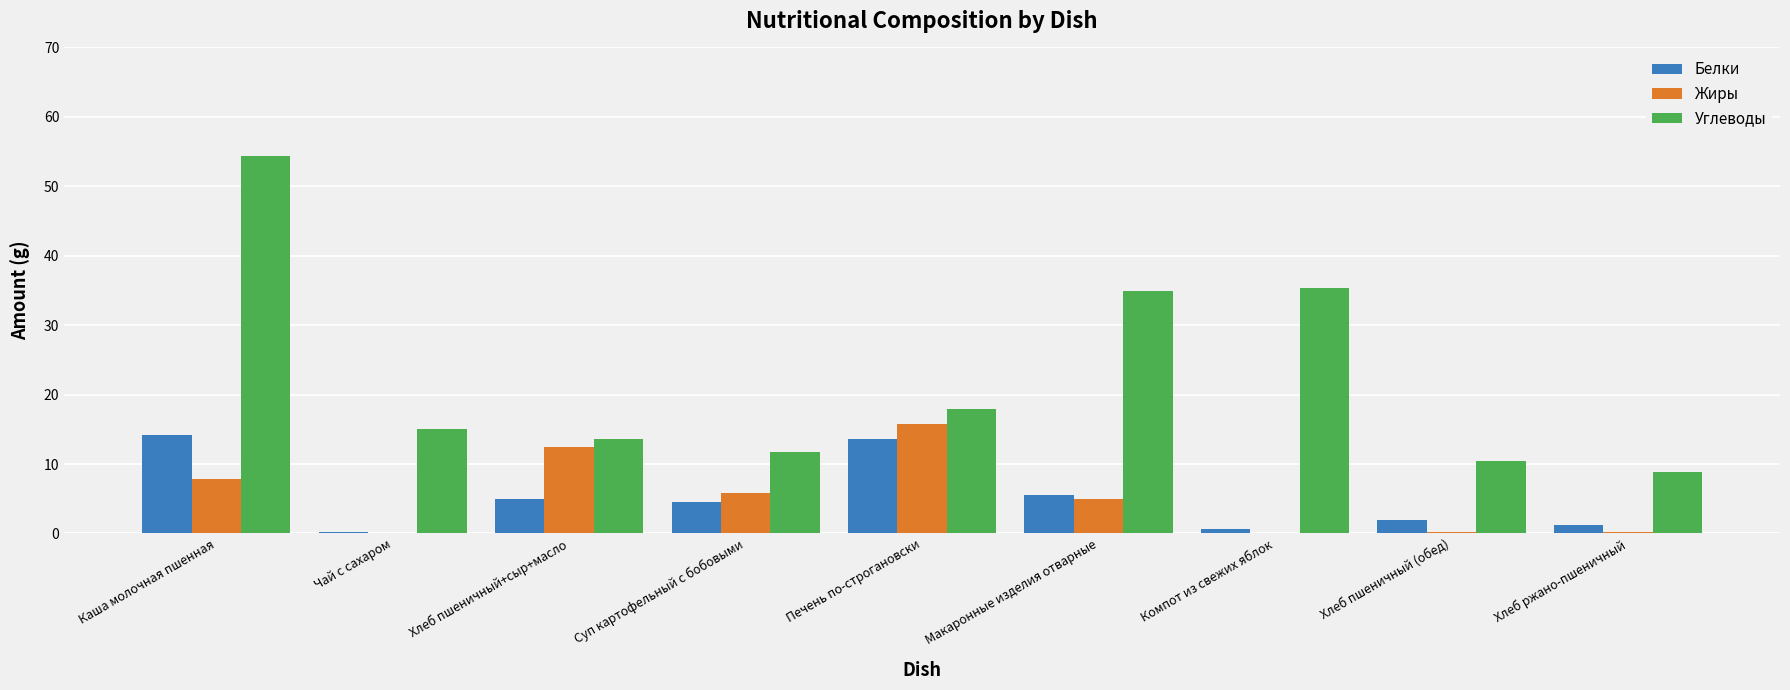

Is it true that Белки equals 2.4 at Суп картофельный с бобовыми?

False